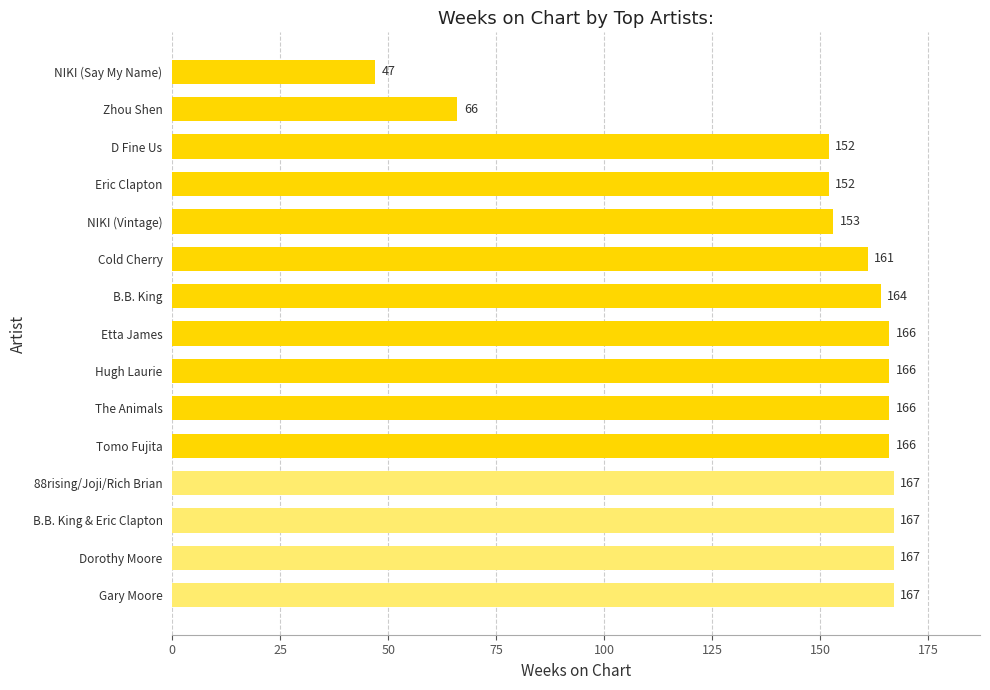

The value at Tomo Fujita is 55. True or false?

False